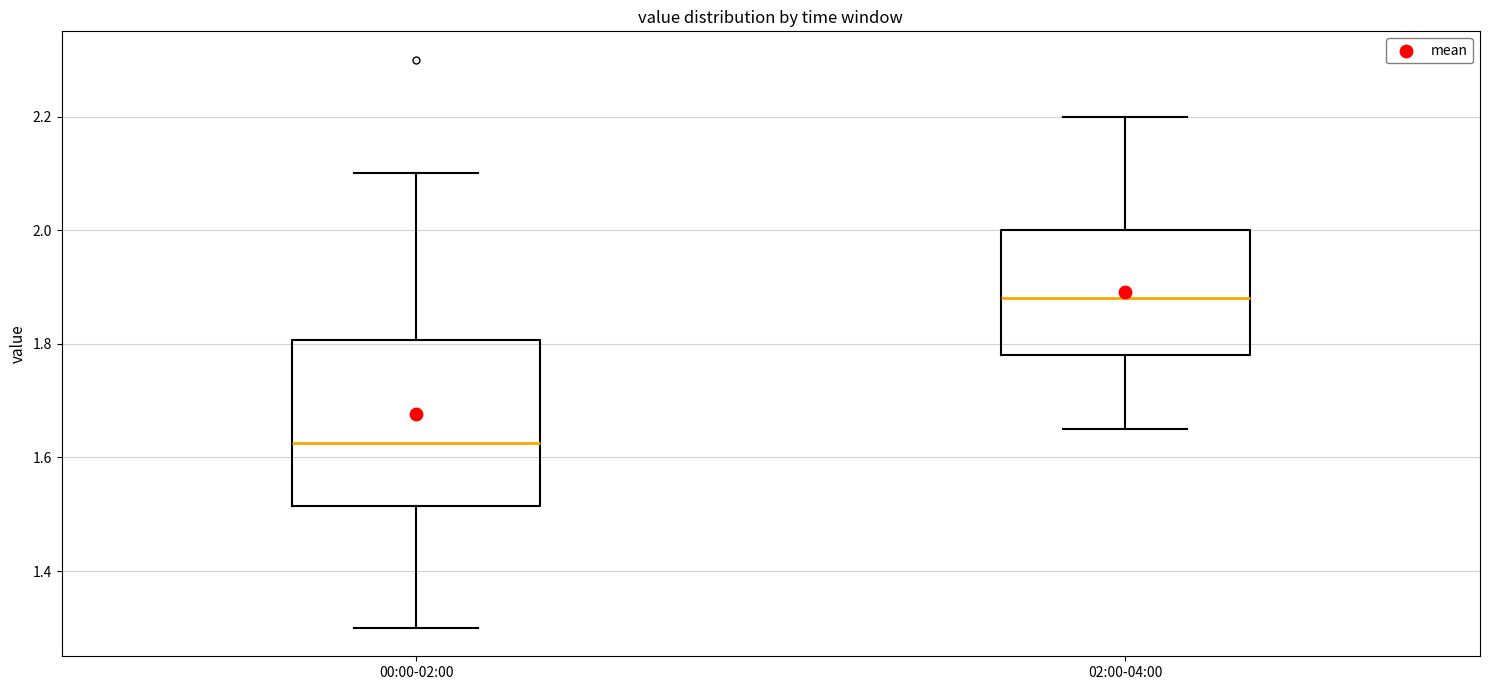

Reading left to right, read every box against the y-axis: the position of its median line, the range the box covers, and the ends of its whiskers. The values are not printed on the chart, so give them approximately, as read against the axis.

00:00-02:00: median 1.62, box 1.52 to 1.80, whiskers 1.30 to 2.10
02:00-04:00: median 1.88, box 1.78 to 2.00, whiskers 1.66 to 2.20